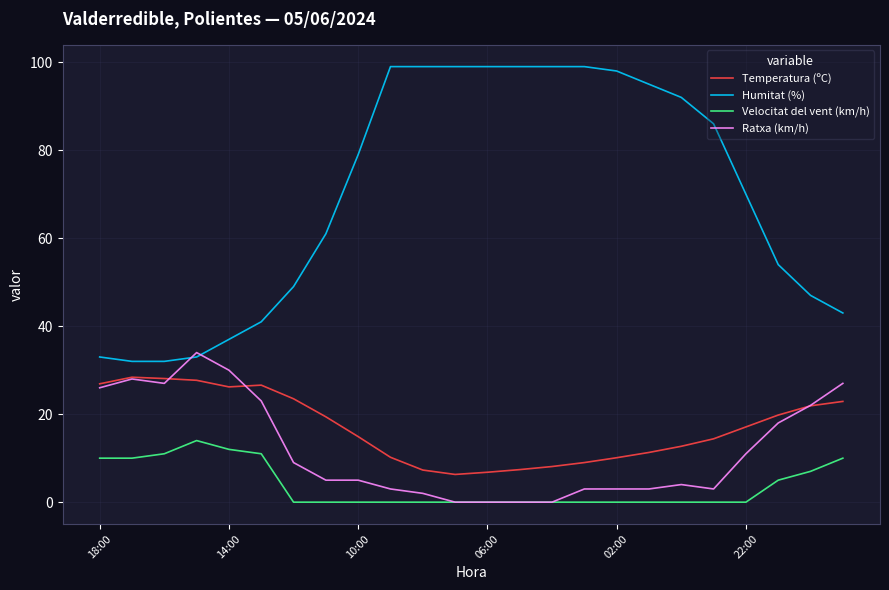

List the series in order of their peak value, lowest first.

Velocitat del vent (km/h), Temperatura (ºC), Ratxa (km/h), Humitat (%)